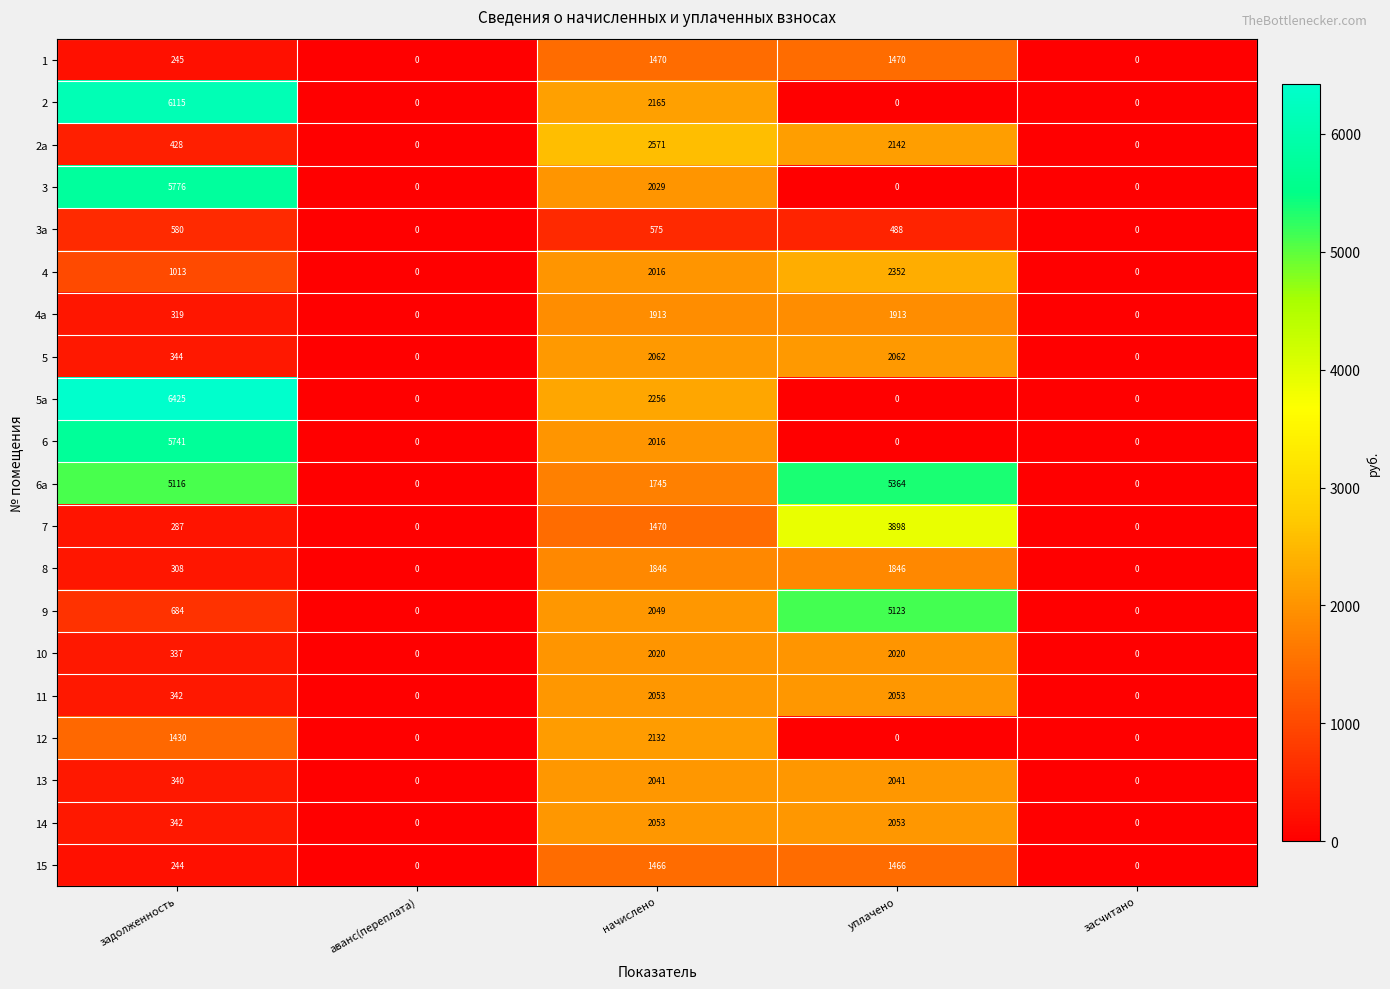

True or false: 14 has a value of 0 at засчитано.

True